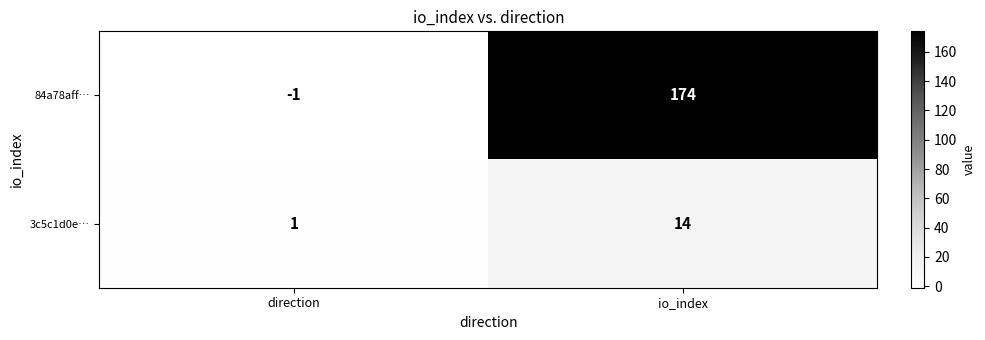

Which series has the widest spread of values?

84a78aff…